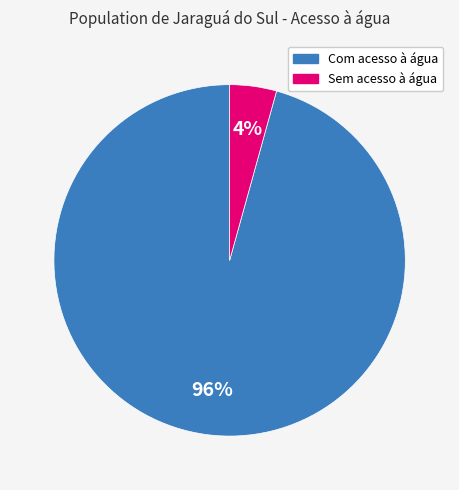

Rank the categories by value from highest to lowest.

Com acesso à água, Sem acesso à água